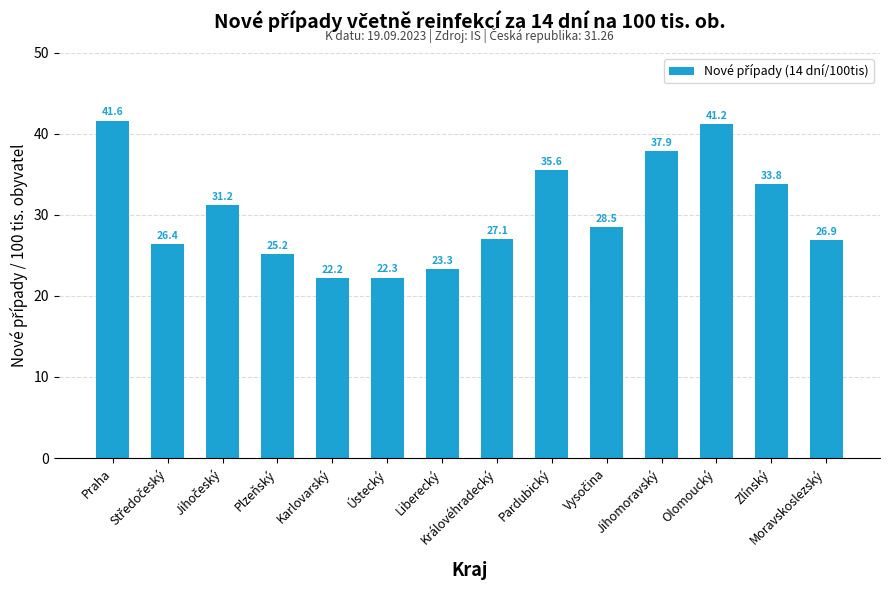

Does the chart contain stacked bars?

No